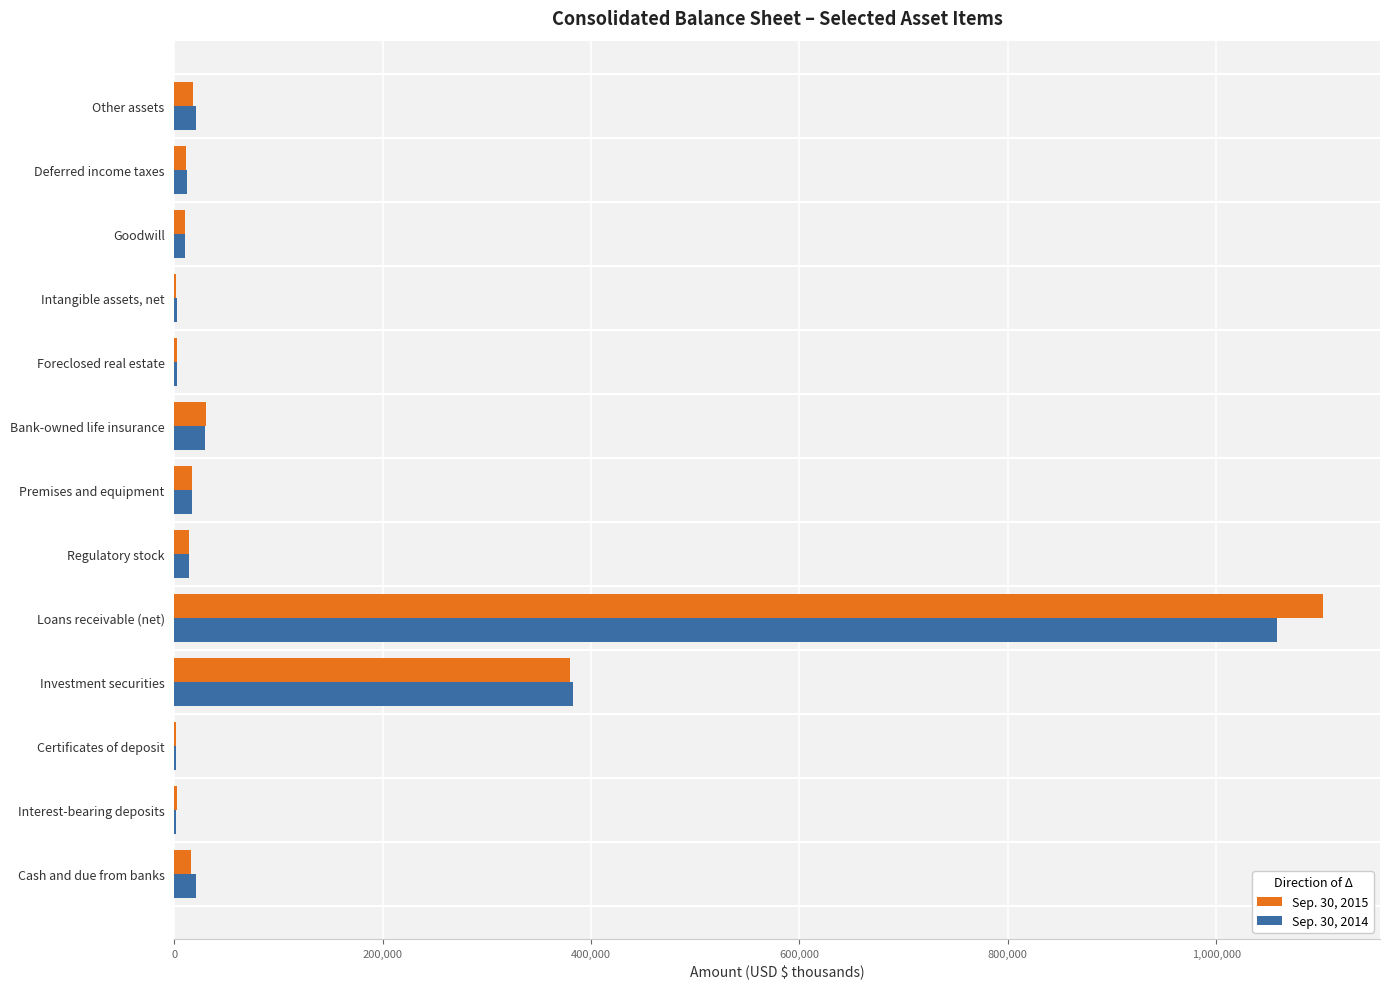

At which category does the chart reach its peak across all series?

Loans receivable (net)